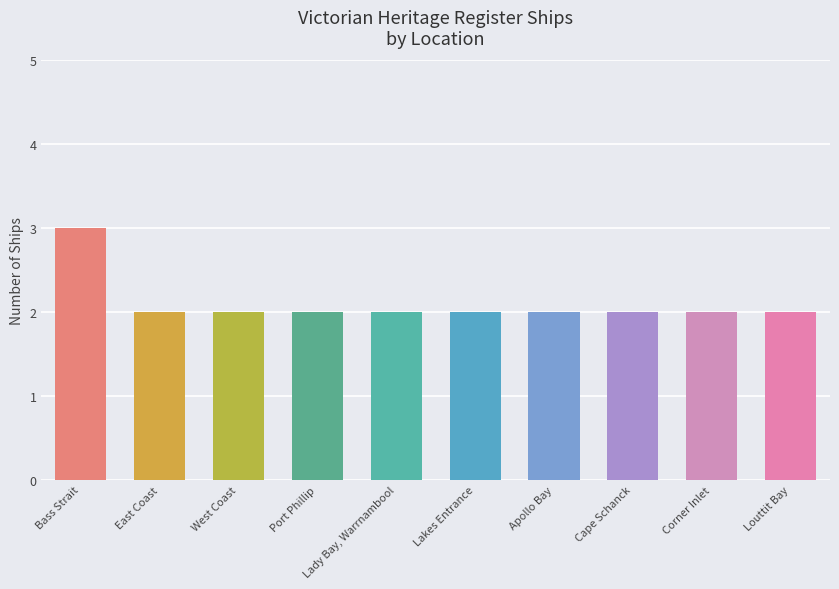

What is the label of the 9th bar from the right?

East Coast